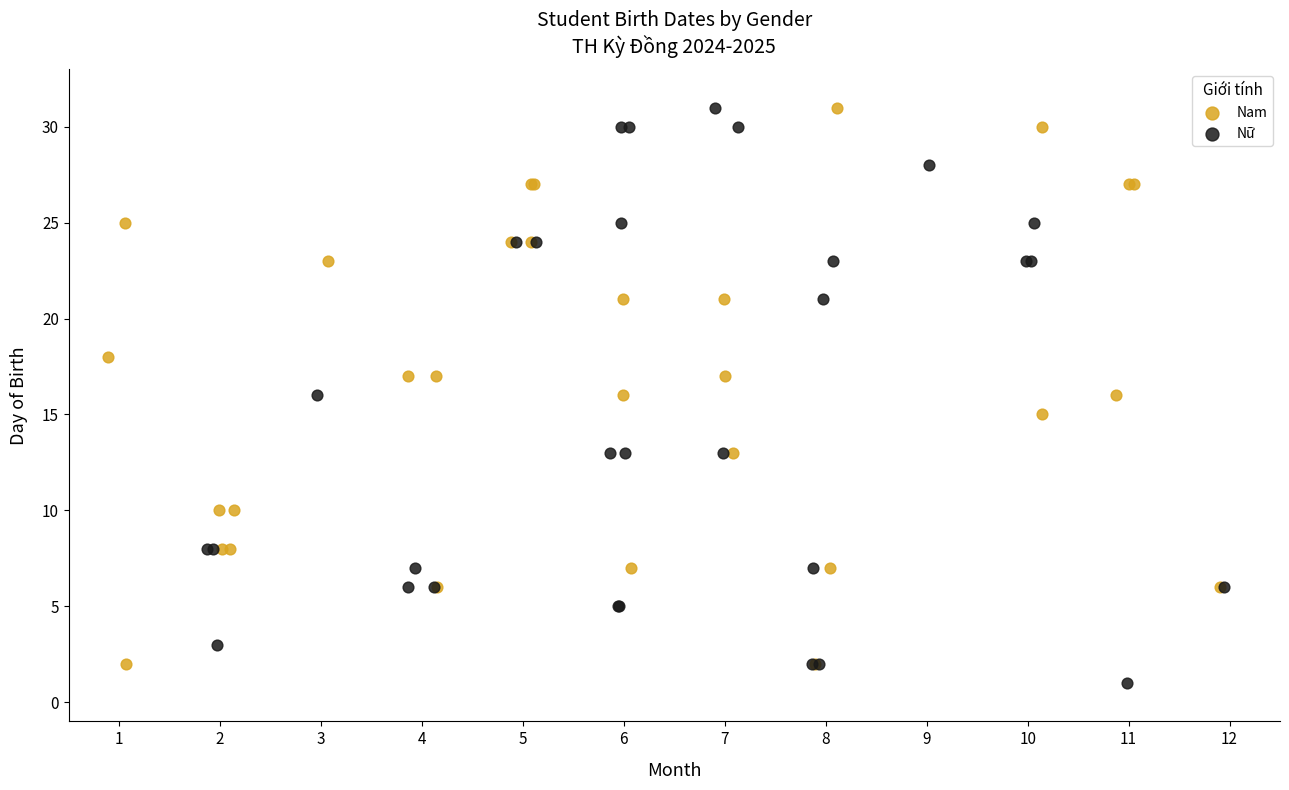

Which series contains the lowest Y value?

Nữ